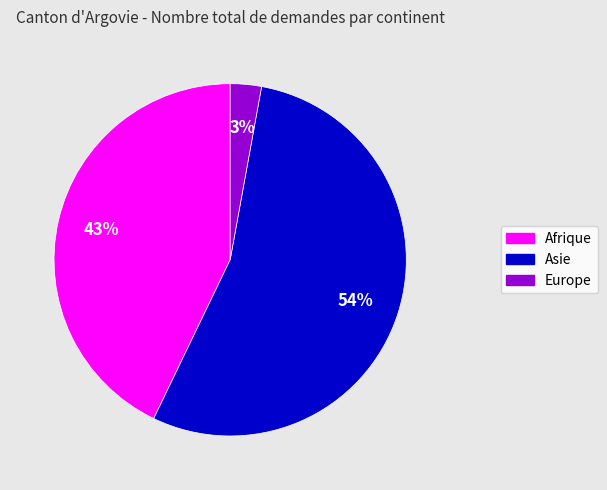

Between Europe and Asie, which is larger?

Asie